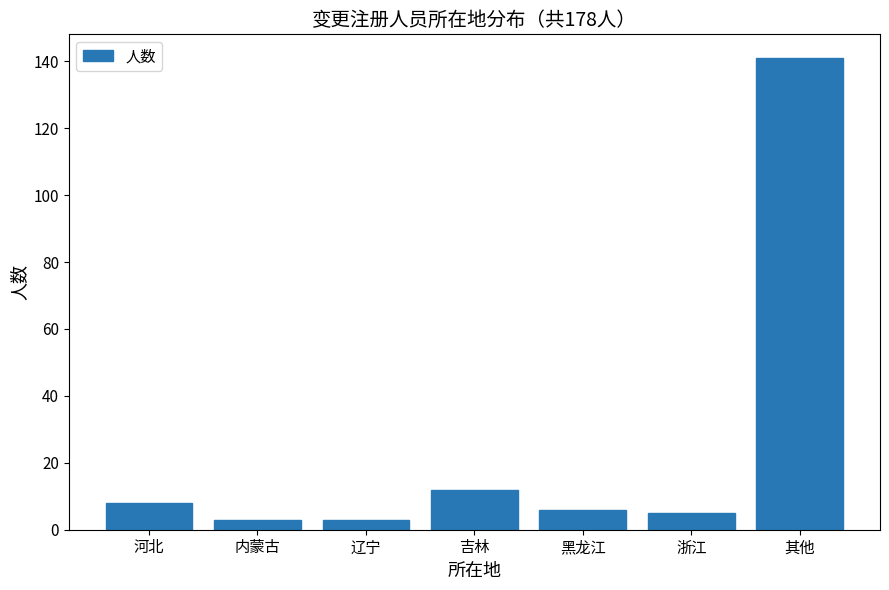

Reading right to left, extract all data points from this chart.

141	5	6	12	3	3	8